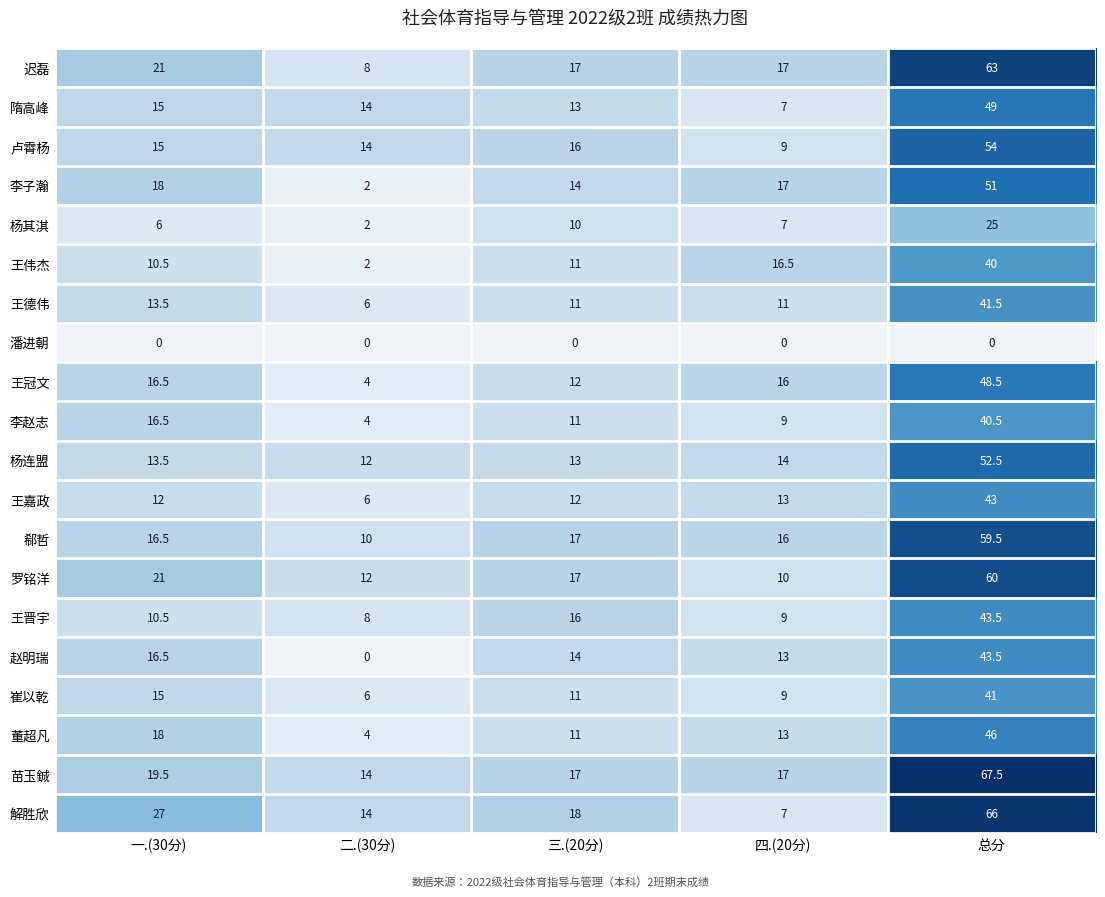

List the labels in order of 卢霄杨 value, smallest first.

四.(20分), 二.(30分), 一.(30分), 三.(20分), 总分